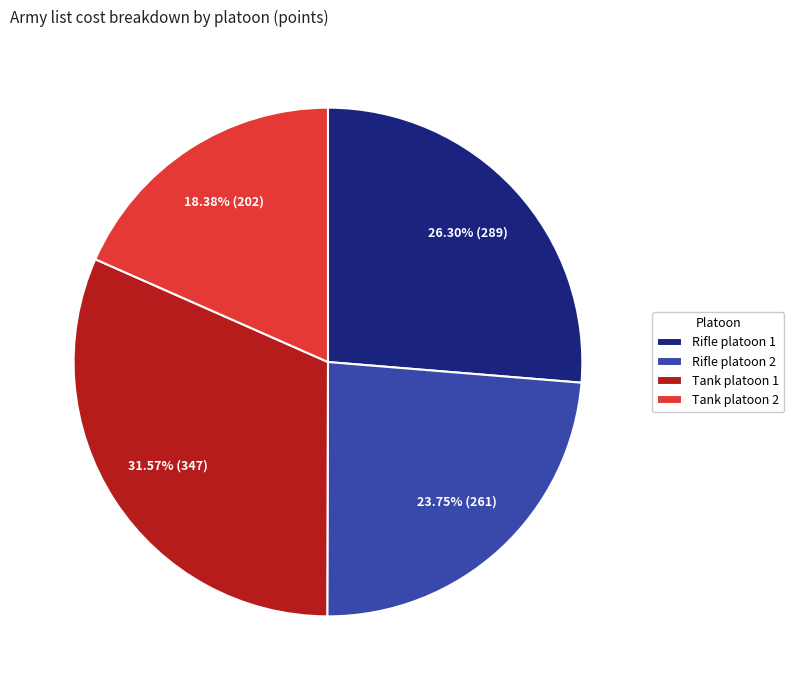

True or false: Rifle platoon 1 accounts for 19% of the total.

False